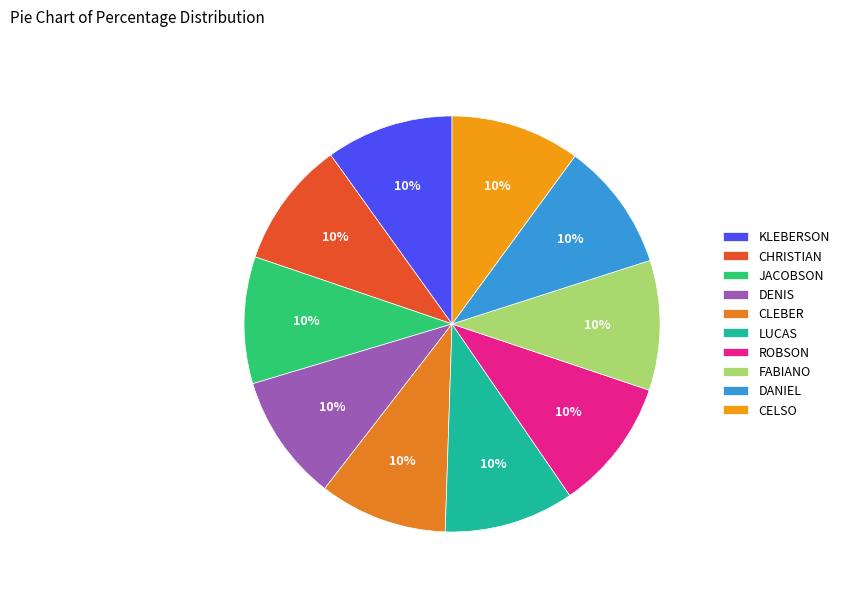

Rank the categories by value from lowest to highest.

CHRISTIAN, JACOBSON, DENIS, KLEBERSON, CLEBER, DANIEL, CELSO, LUCAS, FABIANO, ROBSON